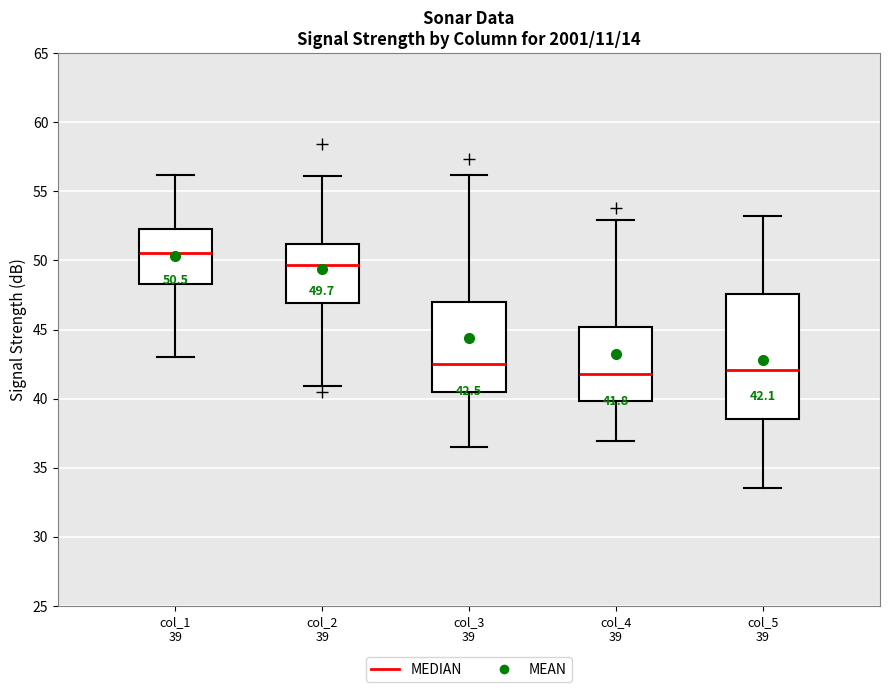

Which box is the tallest, from its lower edge to its upper edge?

col_5 39